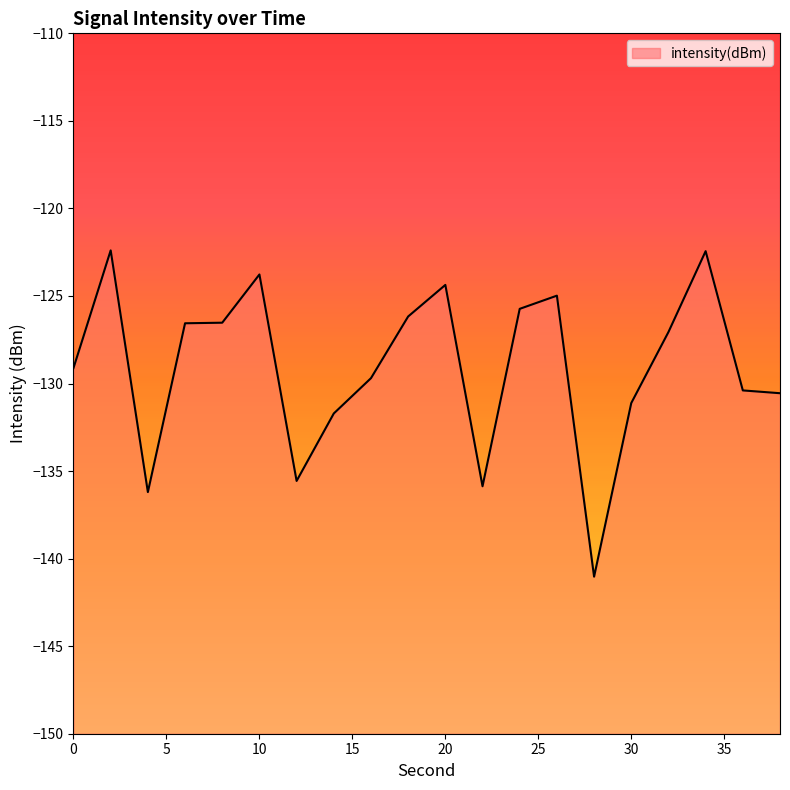

Between 32 and 22, which is larger?

32